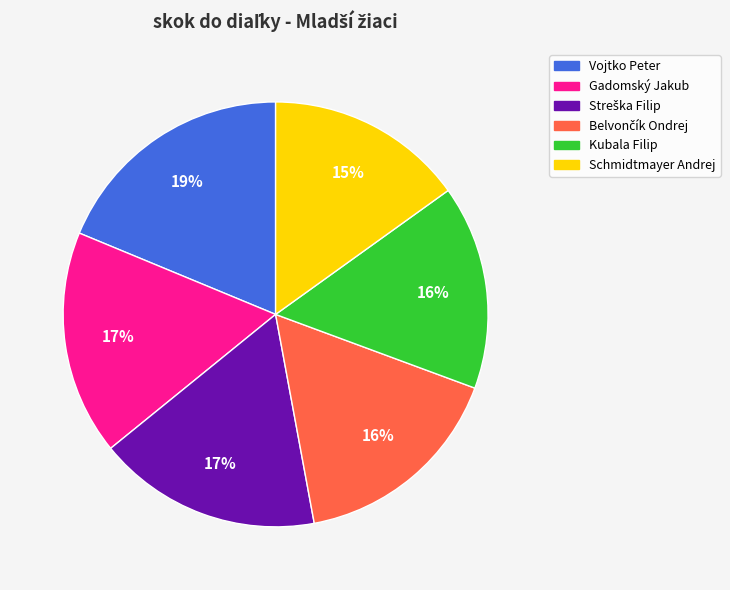

Is there a majority slice in this chart?

No